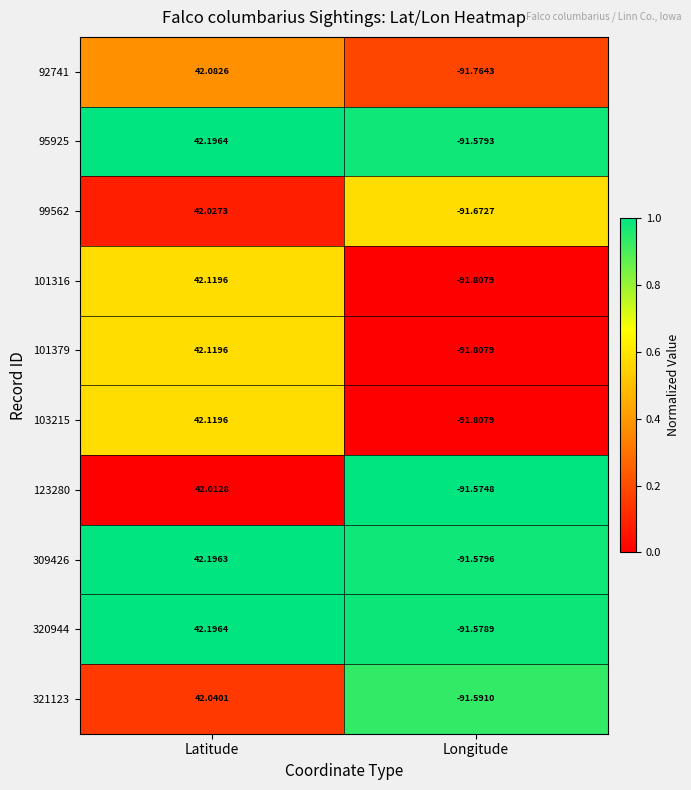

At which category is the sum across all series the highest?

Latitude